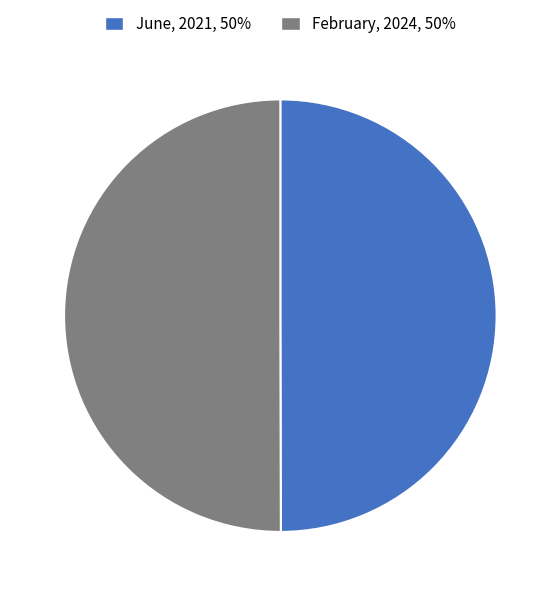

True or false: June, 2021, 50% accounts for 50% of the total.

True